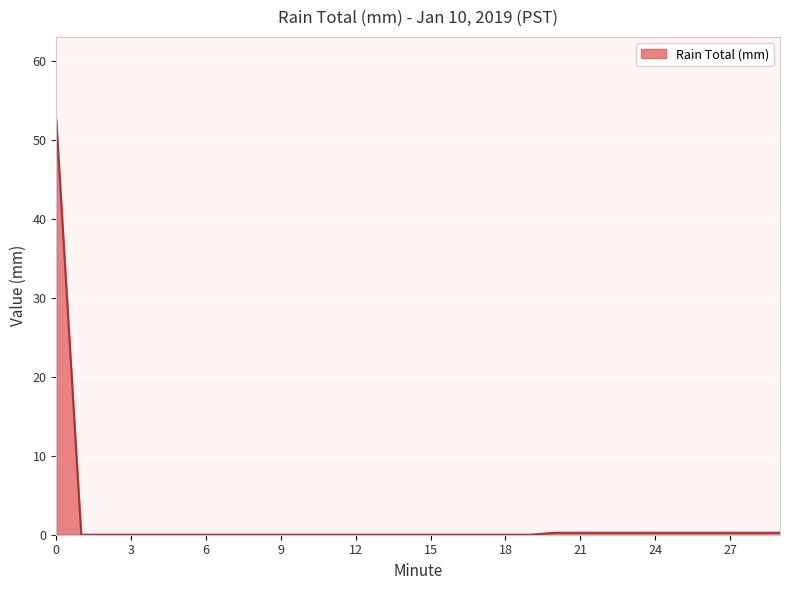

Does the chart display data point markers on the line(s)?

No